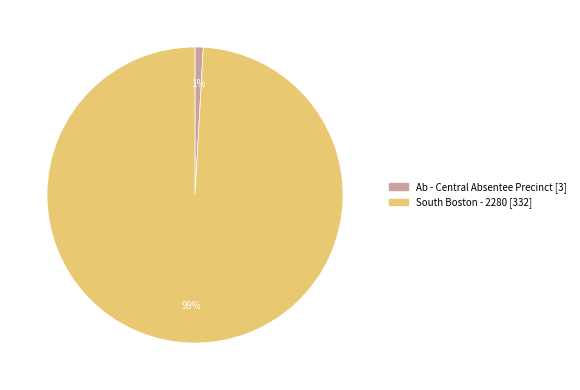

Is there a majority slice in this chart?

Yes